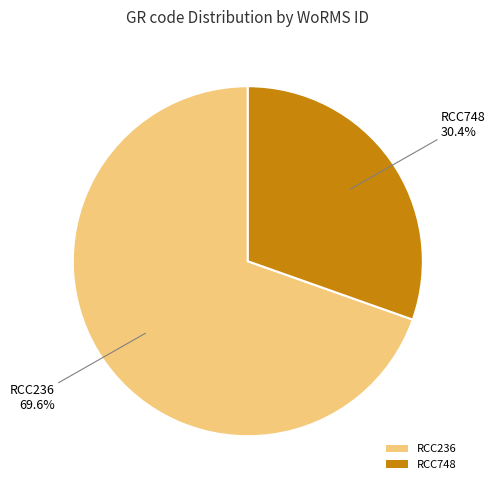

True or false: RCC236 accounts for 70% of the total.

True